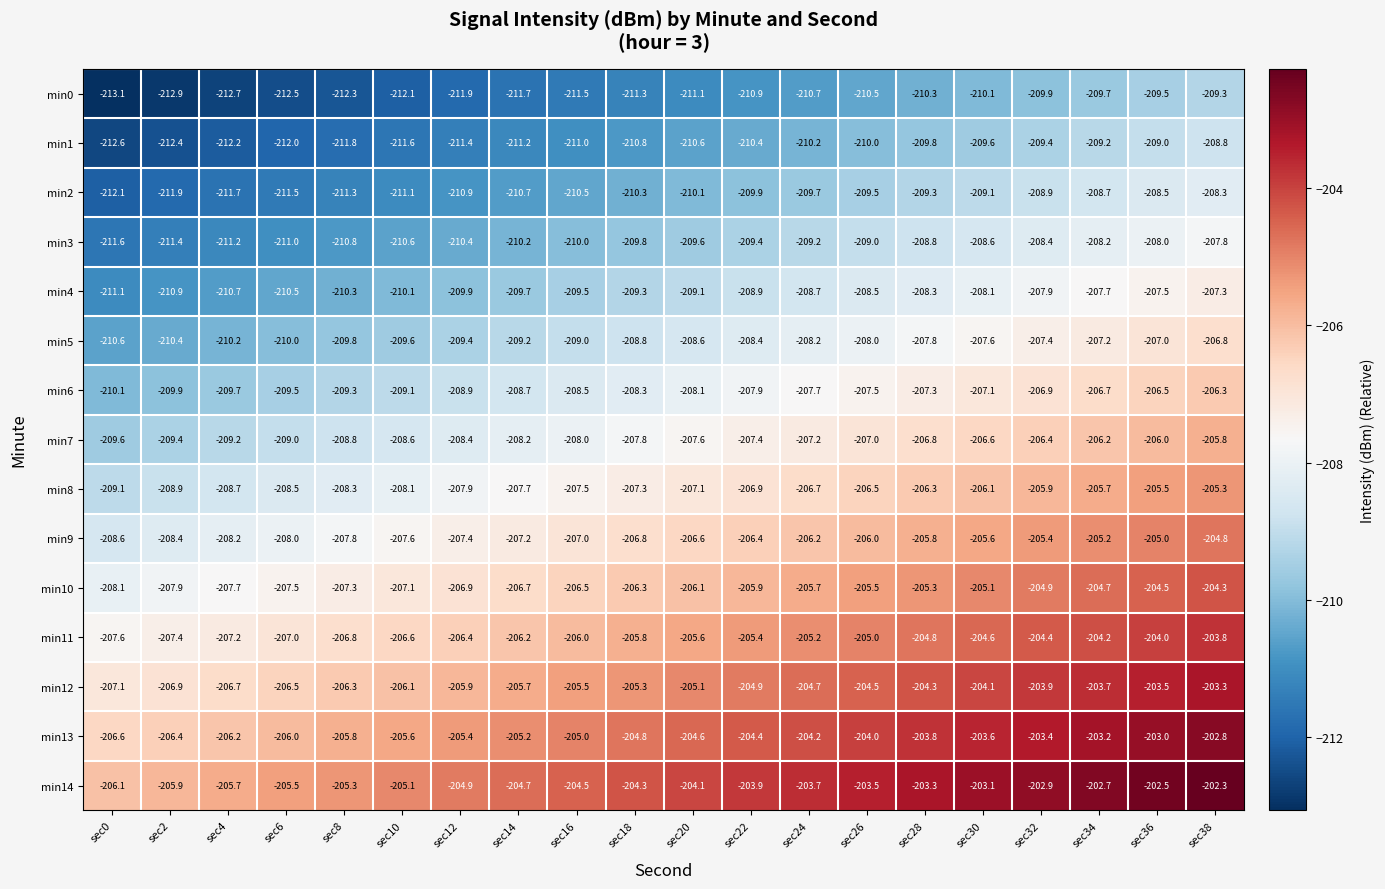

Where does the min12 series first go above -205?

sec22